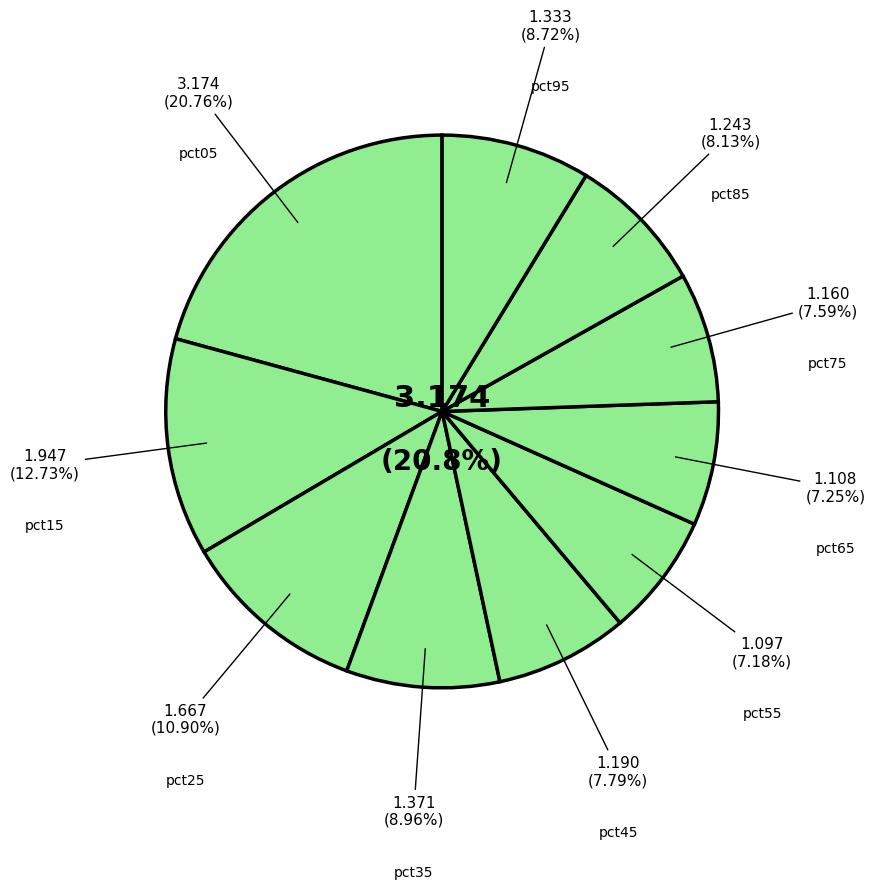

Count the number of slices in the pie.

10